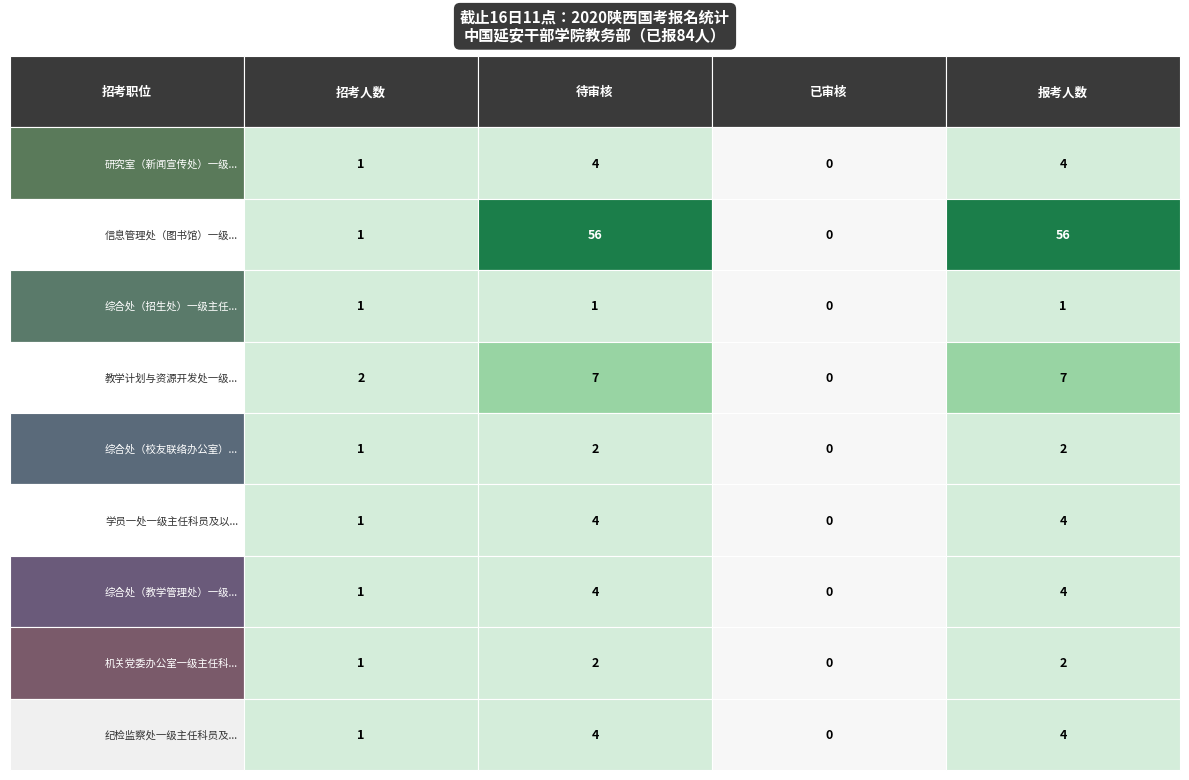

What is the difference between the 综合处（校友联络办公室）一级主任科员及以下 values at 综合处（招生处）一级主任科员及以下 and 教学计划与资源开发处一级主任科员及以下?

2